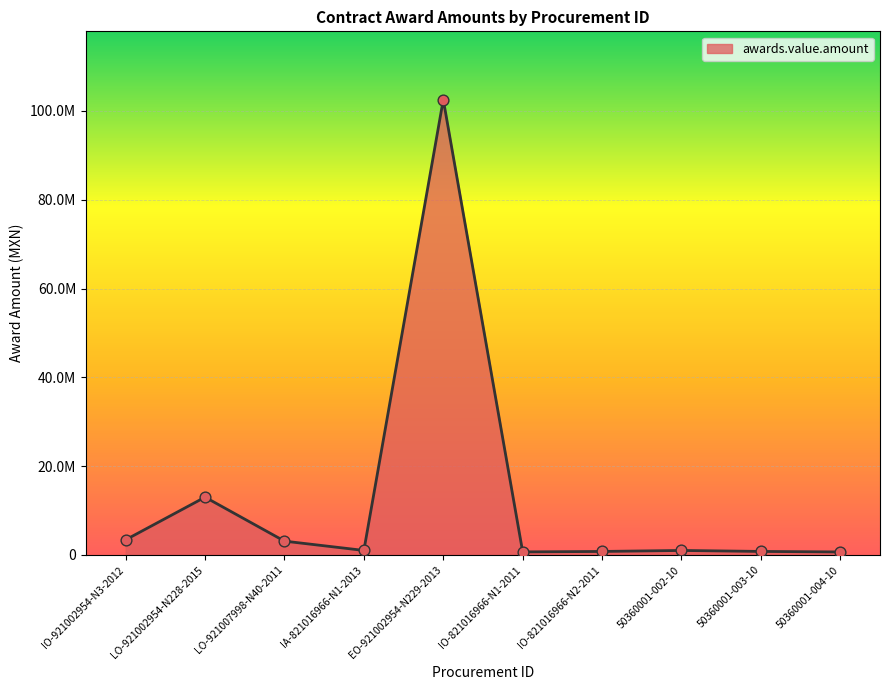

Which has a higher value, IA-821016966-N1-2013 or EO-921002954-N229-2013?

EO-921002954-N229-2013